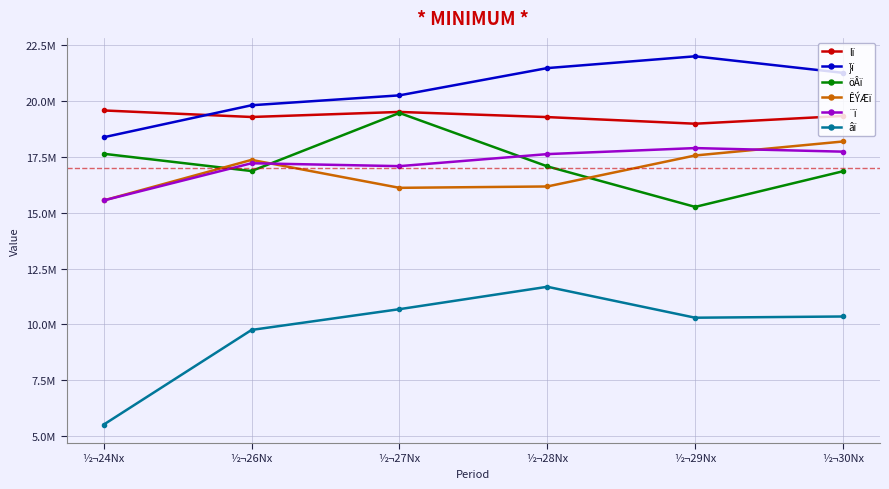

Does the chart have visible grid lines?

Yes